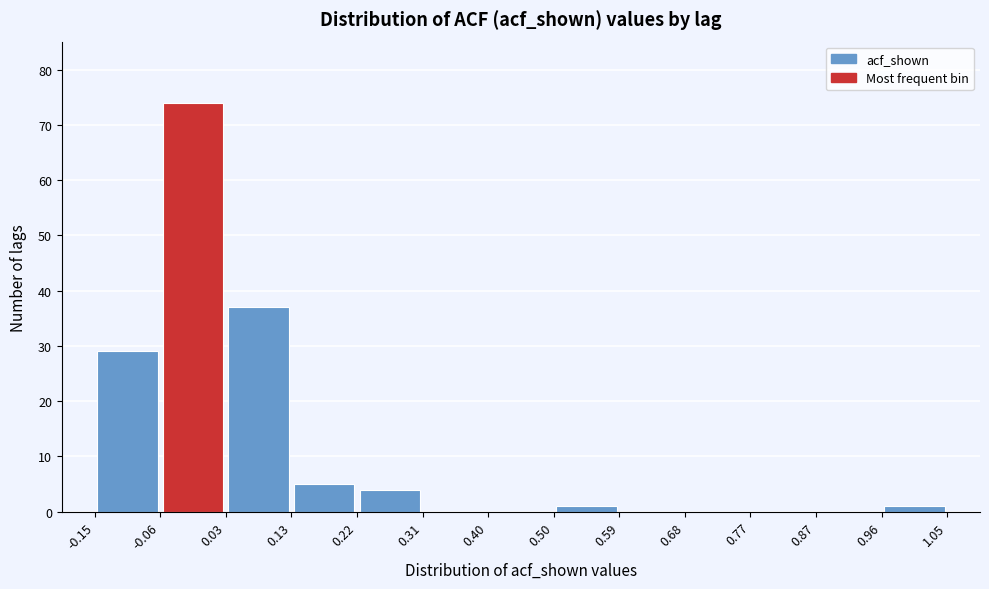

Reading left to right, transcribe this chart: for each bar, give the range it covers on the x-axis and its height. The values are not printed on the chart, so give them approximately, as read against the axis.

-0.15 to -0.06: 29
-0.06 to 0.03: 74
0.03 to 0.13: 37
0.13 to 0.22: 5
0.22 to 0.31: 4
0.31 to 0.40: 0
0.40 to 0.50: 0
0.50 to 0.59: 1
0.59 to 0.68: 0
0.68 to 0.77: 0
0.77 to 0.87: 0
0.87 to 0.96: 0
0.96 to 1.05: 1